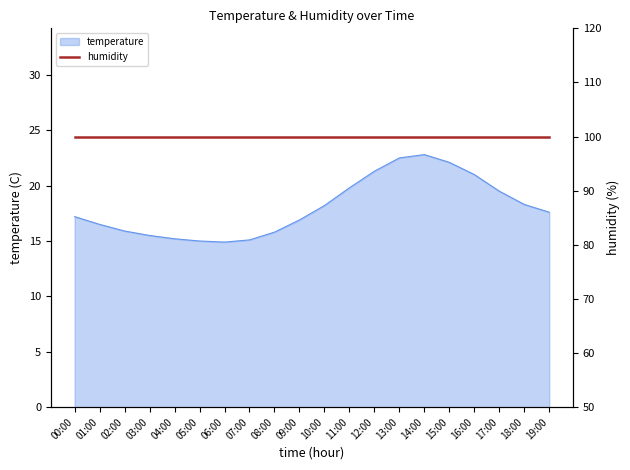

How many lines are shown in the chart?

1